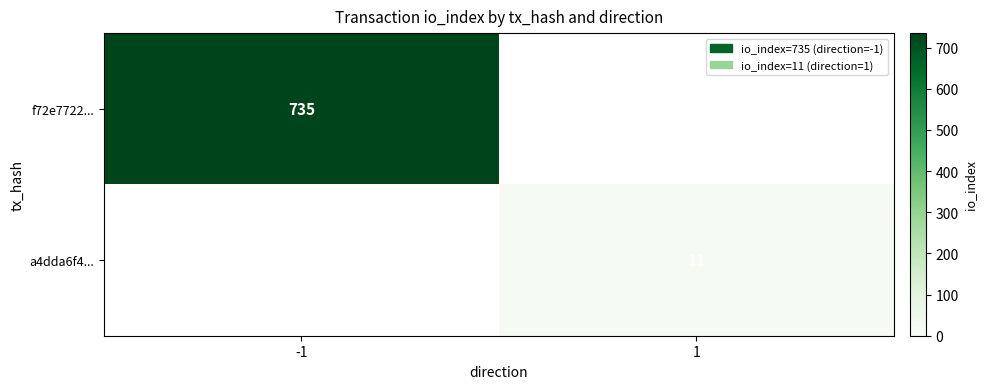

The f72e7722... series shows 507 at -1. True or false?

False